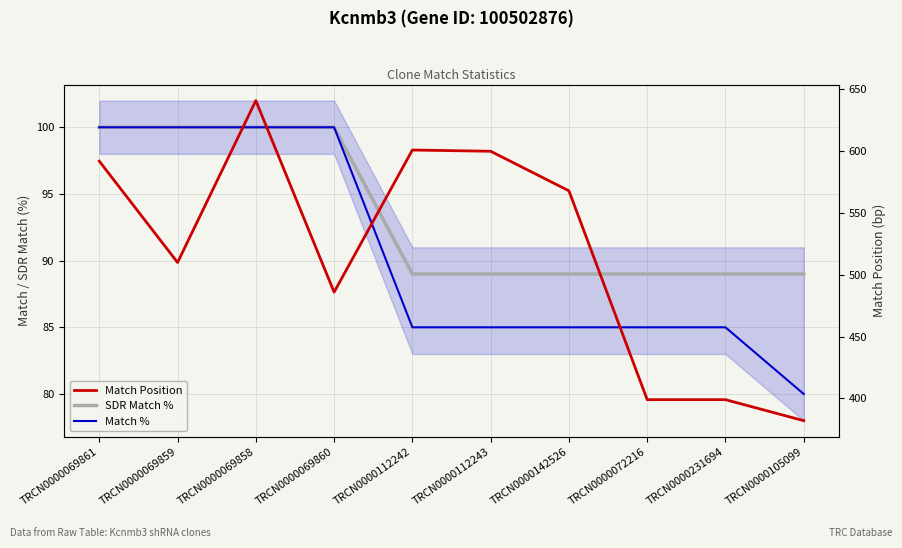

At which label does Match Position first exceed 568?

TRCN0000069861